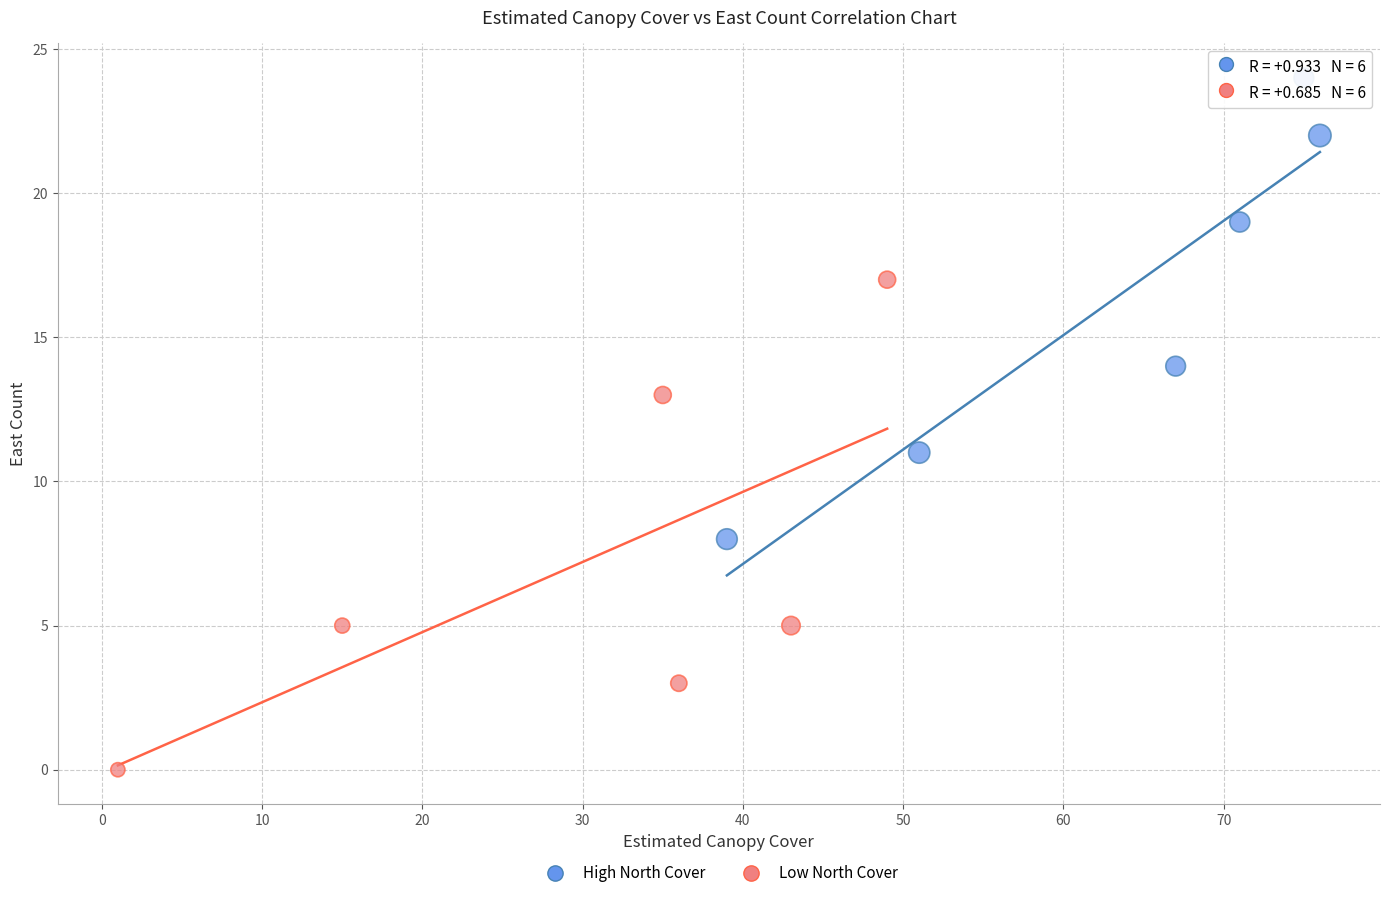

Which series contains the highest Y value?

High North Cover